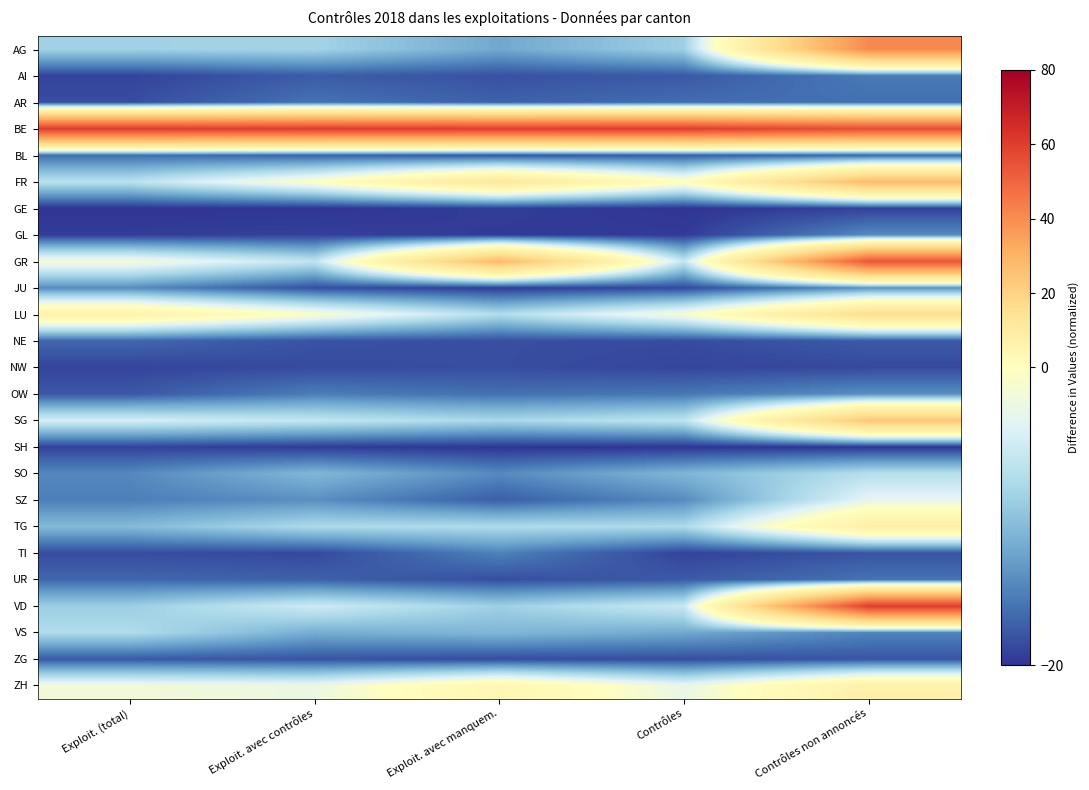

Which has a higher value, Contrôles or Exploit. avec contrôles?

Exploit. avec contrôles